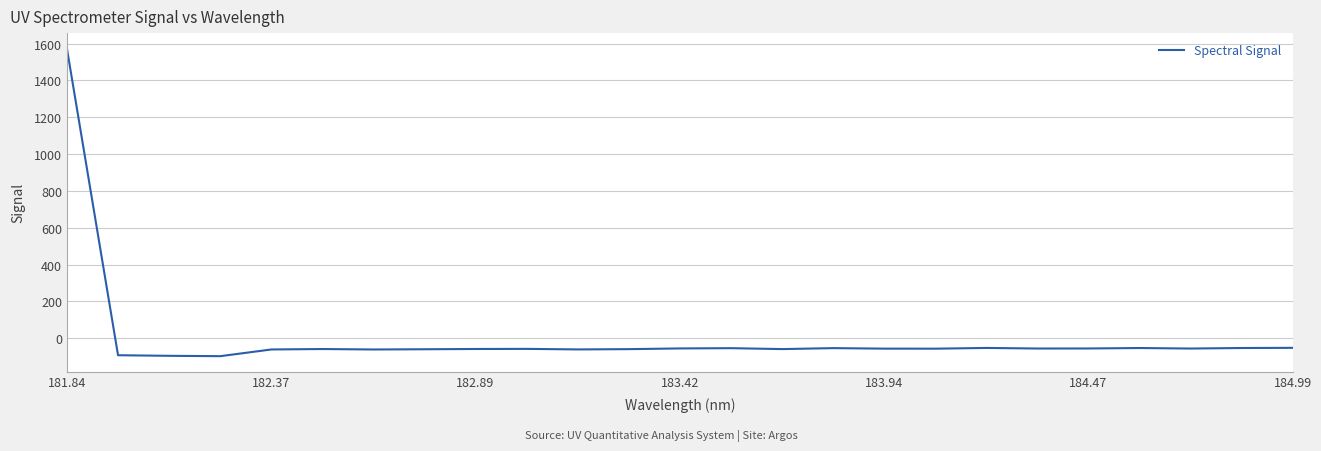

What is the sum of all values?

93.9